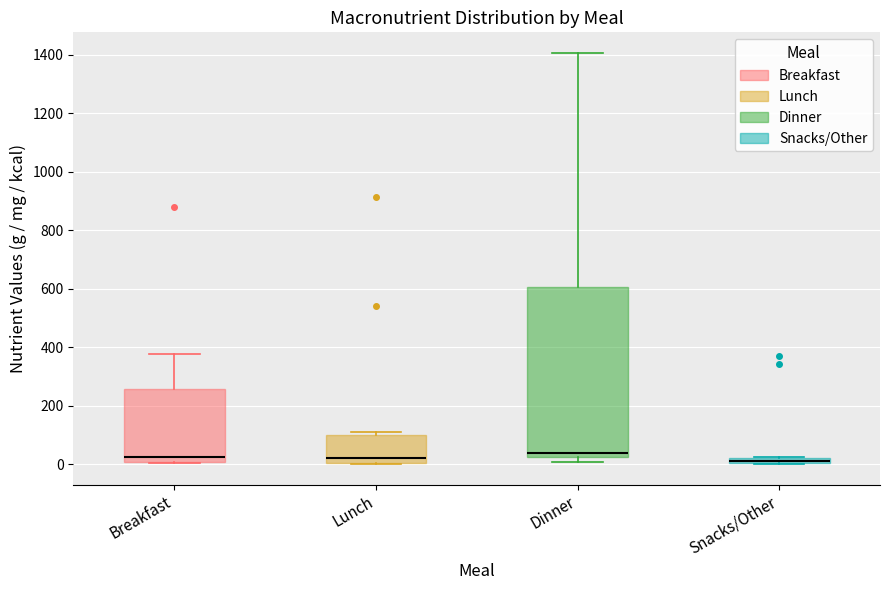

Comparing the boxes themselves (not the whiskers), which one is the tallest?

Dinner